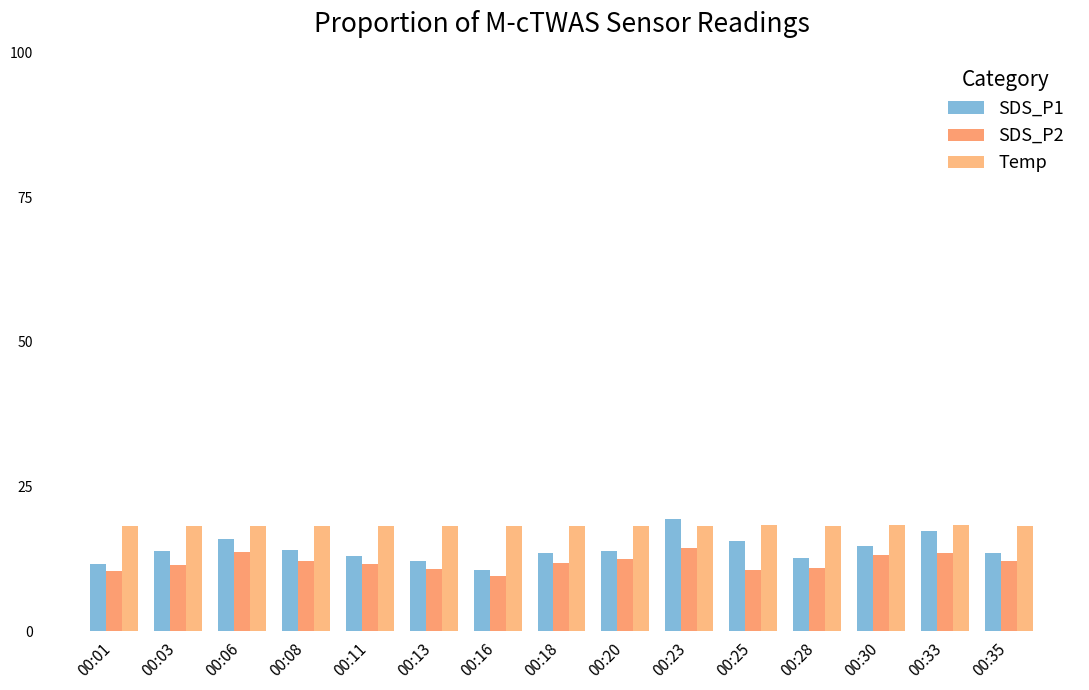

What is the value of the Temp bar at the 6th from the left?

18.2